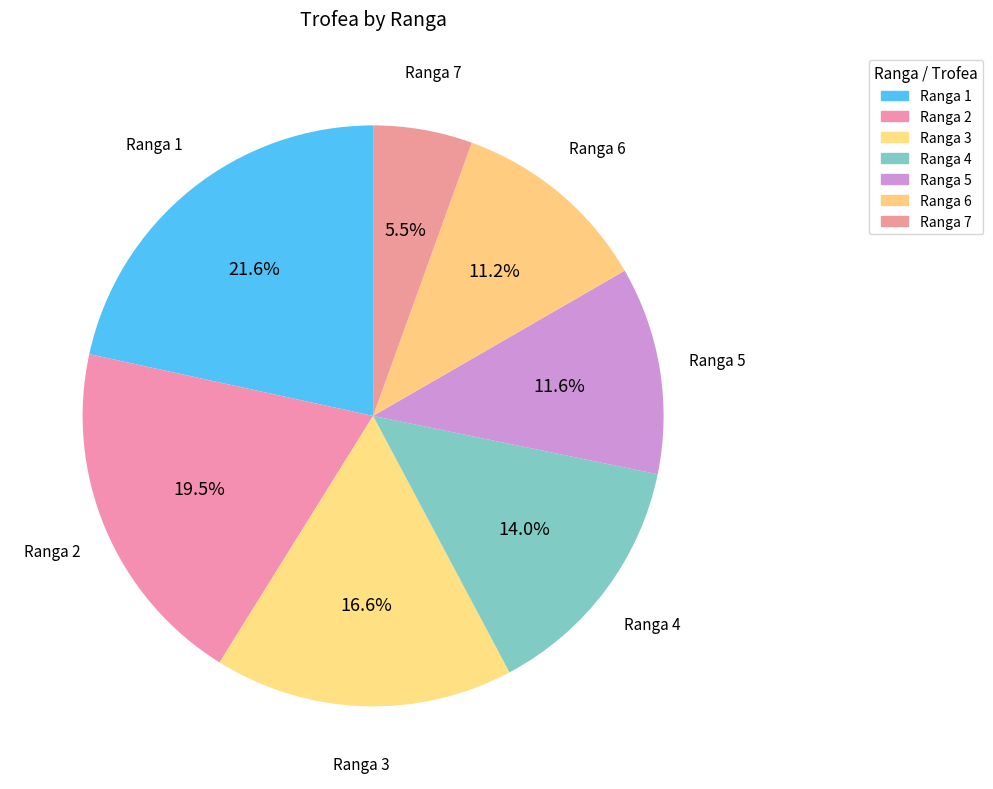

To the nearest percent, what is the average slice percentage?

14%